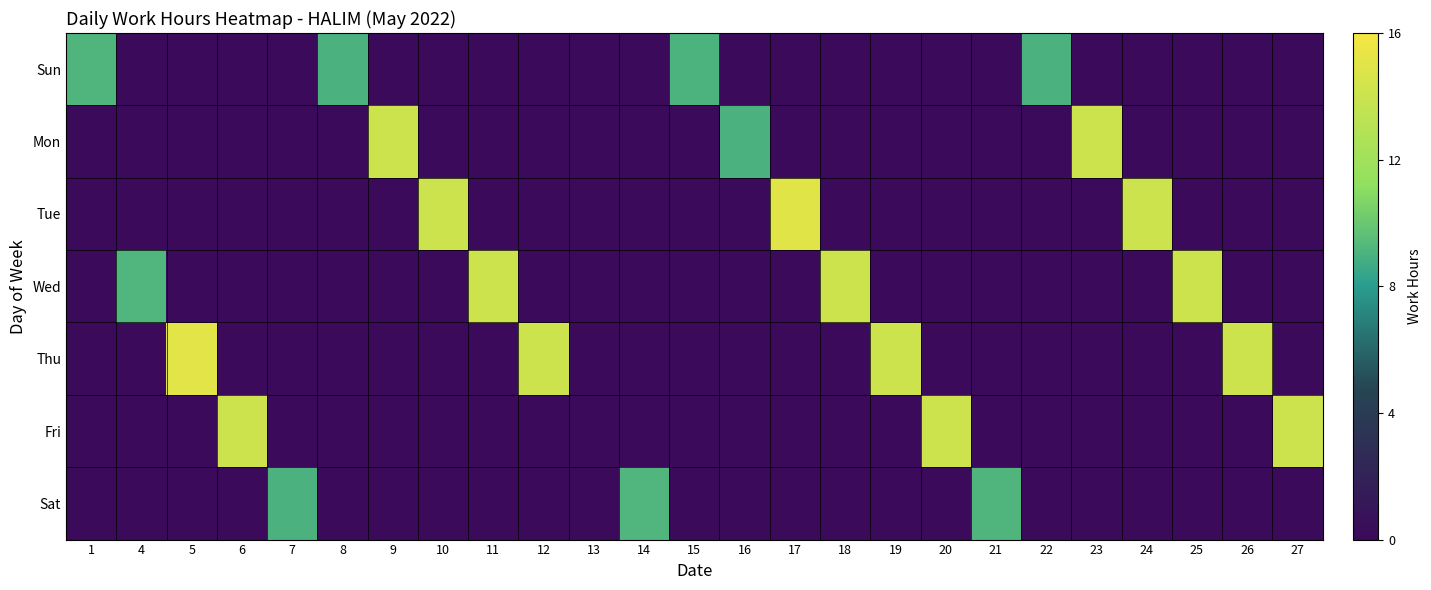

Which has a higher value, 6 or 1?

1